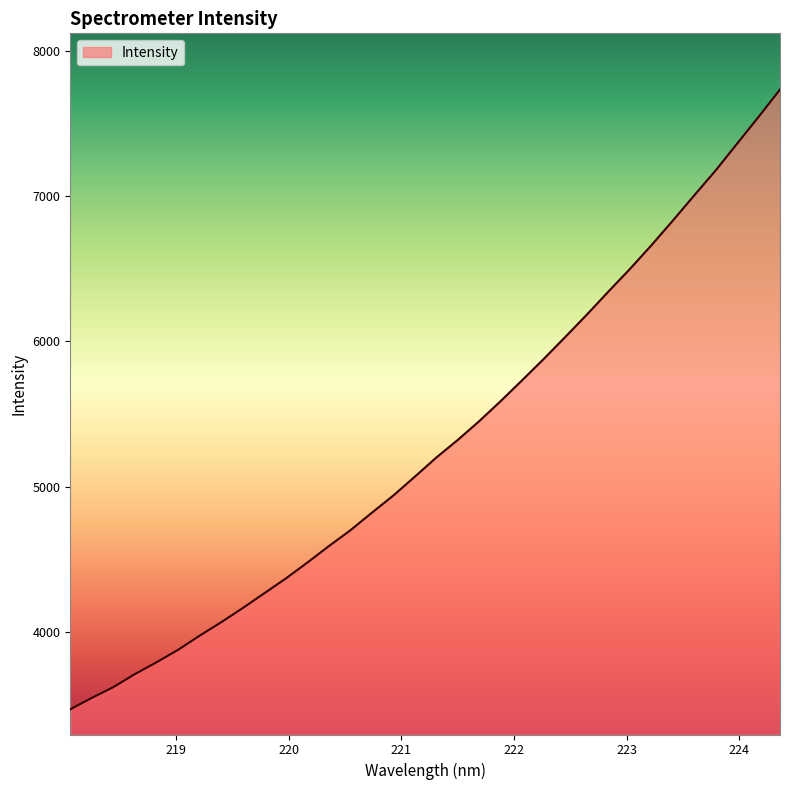

What is the difference between the maximum and minimum values?

4263.5